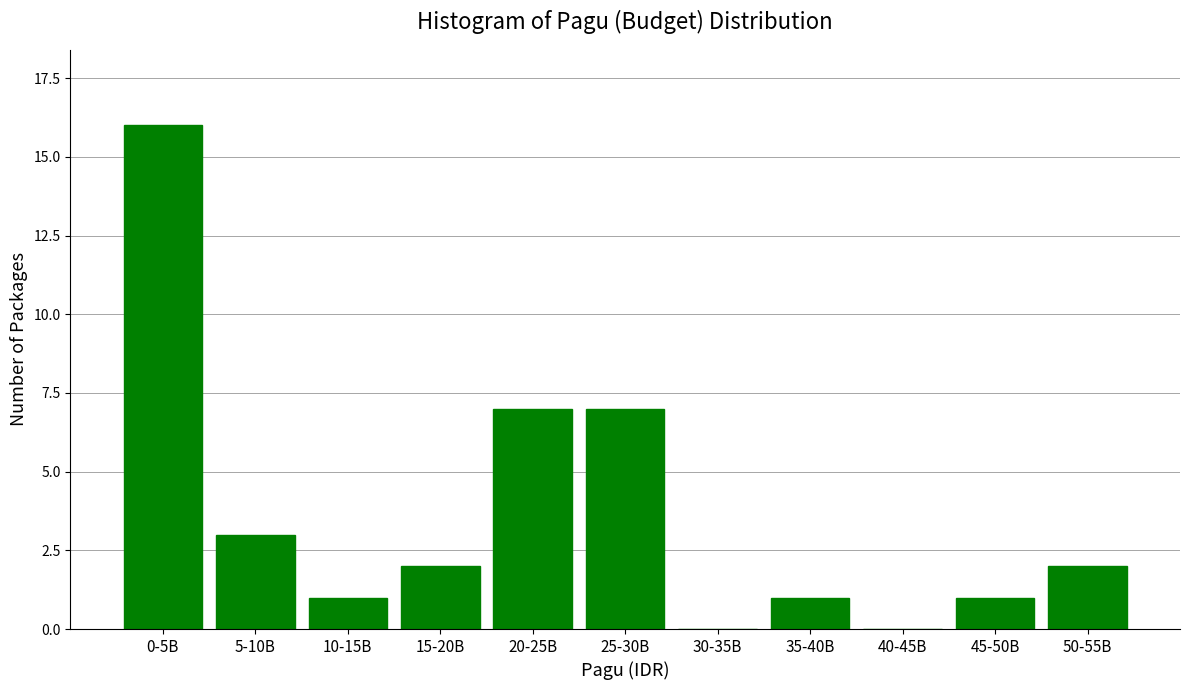

Reading left to right, list all the values displayed in this chart.

0-5B=16	5-10B=3	10-15B=1	15-20B=2	20-25B=7	25-30B=7	30-35B=0	35-40B=1	40-45B=0	45-50B=1	50-55B=2